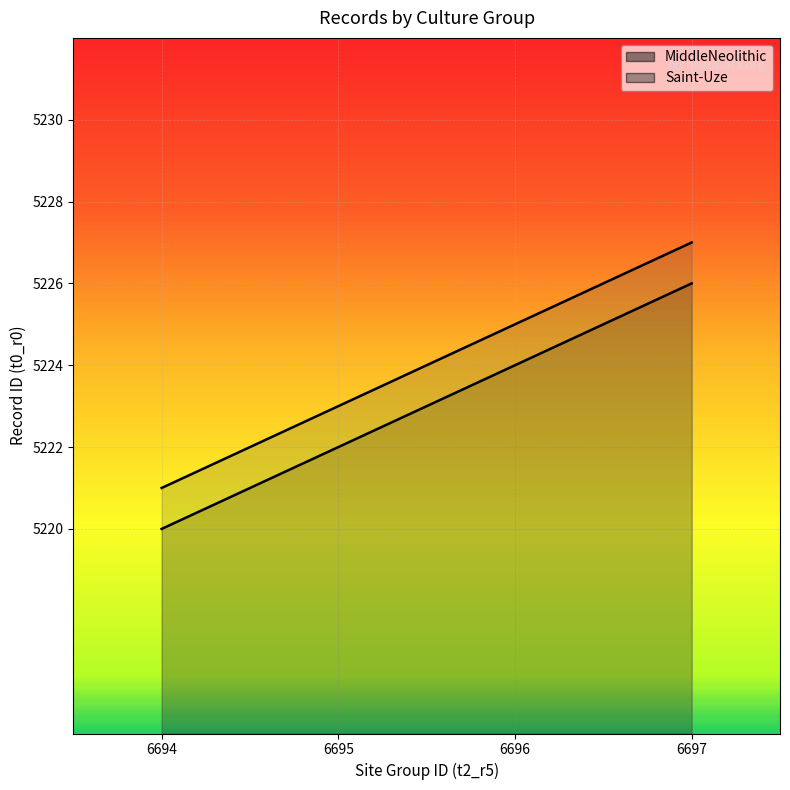

True or false: MiddleNeolithic and Saint-Uze cross at least once.

False